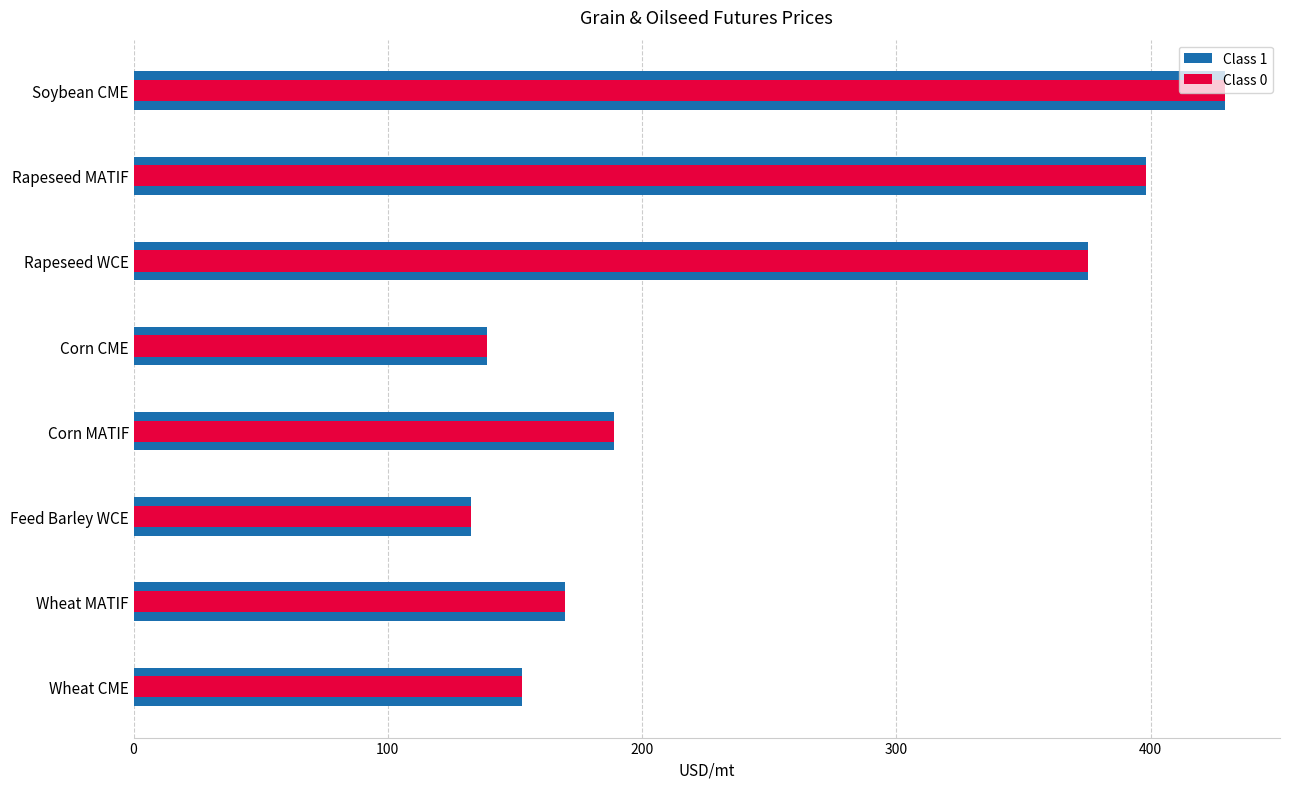

What are all the series names shown in the legend?

Class 1, Class 0